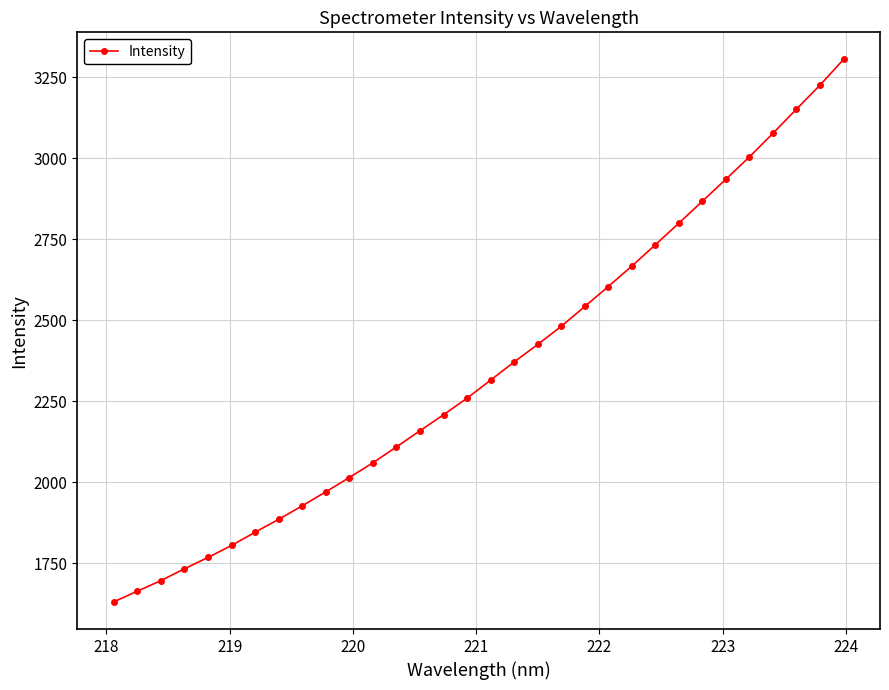

Reading left to right, extract all data points from this chart.

1630.2	1663.4	1696.0	1732.6	1767.7	1804.6	1845.5	1885.2	1926.9	1970.1	2014.3	2059.8	2109.0	2158.7	2208.1	2259.4	2315.1	2371.1	2425.1	2481.1	2542.3	2604.0	2667.1	2733.0	2799.6	2867.5	2935.4	3004.3	3077.1	3151.6	3225.9	3305.0